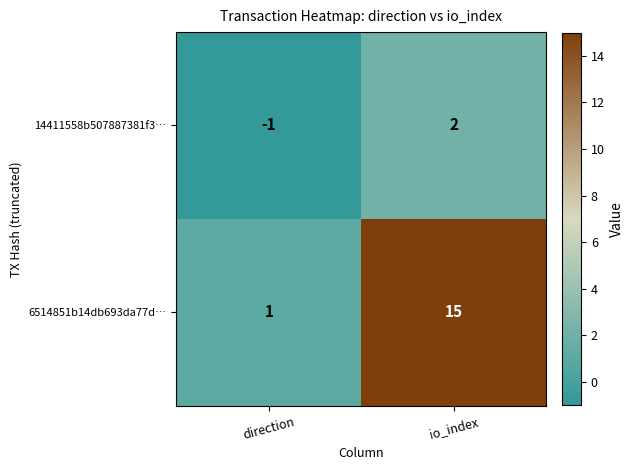

The value of 6514851b14db693da77d… at io_index is 15. True or false?

True